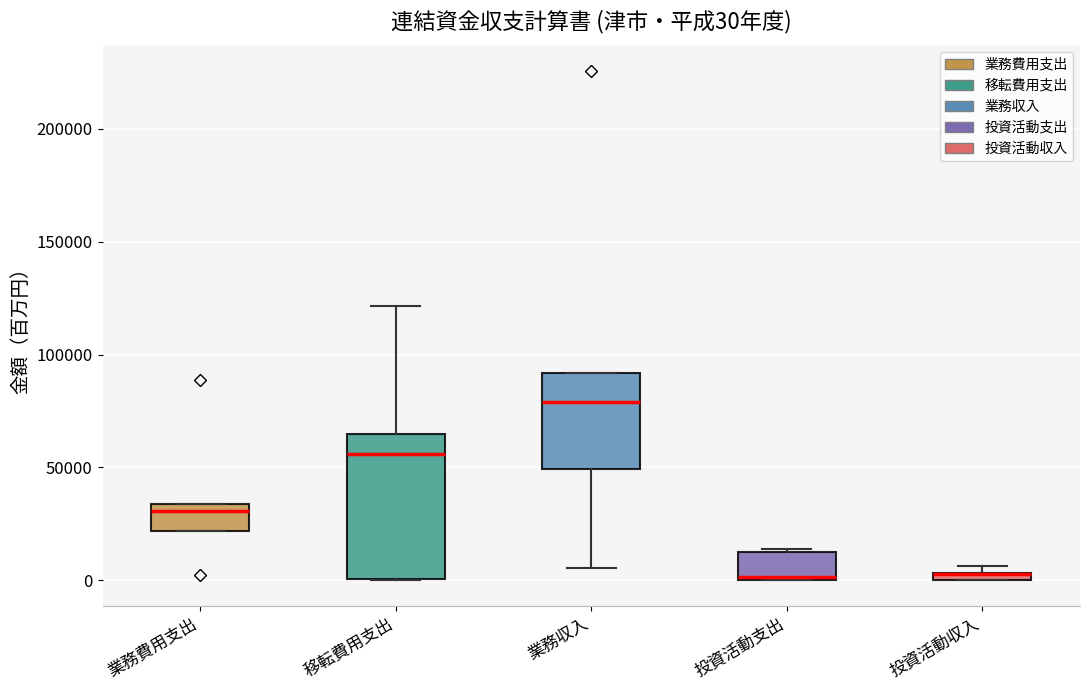

Comparing the boxes themselves (not the whiskers), which one is the tallest?

移転費用支出